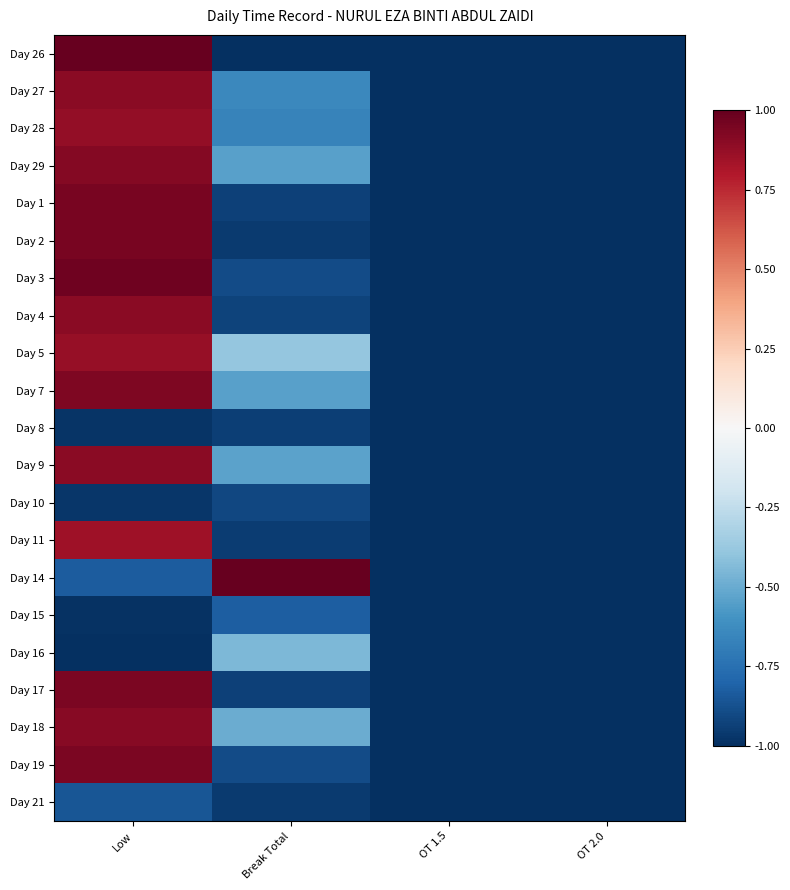

Reading left to right, extract all data points from this chart.

Day 26: Low=1.0	Break Total=-1.0	OT 1.5=-1.0	OT 2.0=-1.0
Day 27: Low=0.9	Break Total=-0.6	OT 1.5=-1.0	OT 2.0=-1.0
Day 28: Low=0.9	Break Total=-0.7	OT 1.5=-1.0	OT 2.0=-1.0
Day 29: Low=0.9	Break Total=-0.5	OT 1.5=-1.0	OT 2.0=-1.0
Day 1: Low=0.9	Break Total=-0.9	OT 1.5=-1.0	OT 2.0=-1.0
Day 2: Low=0.9	Break Total=-1.0	OT 1.5=-1.0	OT 2.0=-1.0
Day 3: Low=1.0	Break Total=-0.9	OT 1.5=-1.0	OT 2.0=-1.0
Day 4: Low=0.9	Break Total=-0.9	OT 1.5=-1.0	OT 2.0=-1.0
Day 5: Low=0.9	Break Total=-0.4	OT 1.5=-1.0	OT 2.0=-1.0
Day 7: Low=0.9	Break Total=-0.5	OT 1.5=-1.0	OT 2.0=-1.0
Day 8: Low=-1.0	Break Total=-0.9	OT 1.5=-1.0	OT 2.0=-1.0
Day 9: Low=0.9	Break Total=-0.5	OT 1.5=-1.0	OT 2.0=-1.0
Day 10: Low=-1.0	Break Total=-0.9	OT 1.5=-1.0	OT 2.0=-1.0
Day 11: Low=0.8	Break Total=-0.9	OT 1.5=-1.0	OT 2.0=-1.0
Day 14: Low=-0.8	Break Total=1.0	OT 1.5=-1.0	OT 2.0=-1.0
Day 15: Low=-1.0	Break Total=-0.8	OT 1.5=-1.0	OT 2.0=-1.0
Day 16: Low=-1.0	Break Total=-0.4	OT 1.5=-1.0	OT 2.0=-1.0
Day 17: Low=0.9	Break Total=-0.9	OT 1.5=-1.0	OT 2.0=-1.0
Day 18: Low=0.9	Break Total=-0.5	OT 1.5=-1.0	OT 2.0=-1.0
Day 19: Low=0.9	Break Total=-0.9	OT 1.5=-1.0	OT 2.0=-1.0
Day 21: Low=-0.9	Break Total=-1.0	OT 1.5=-1.0	OT 2.0=-1.0